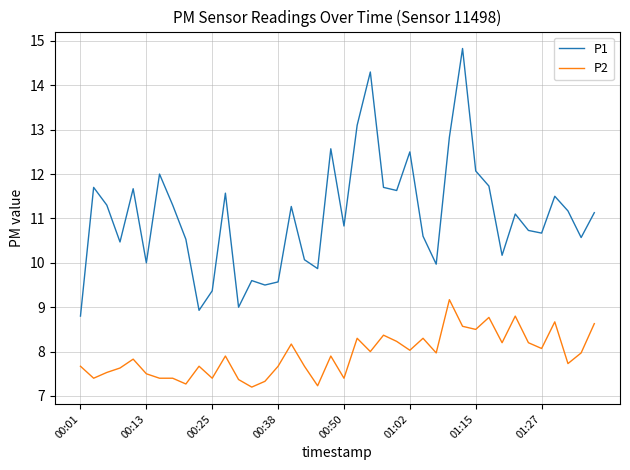

What is the maximum value shown in the chart?

14.8